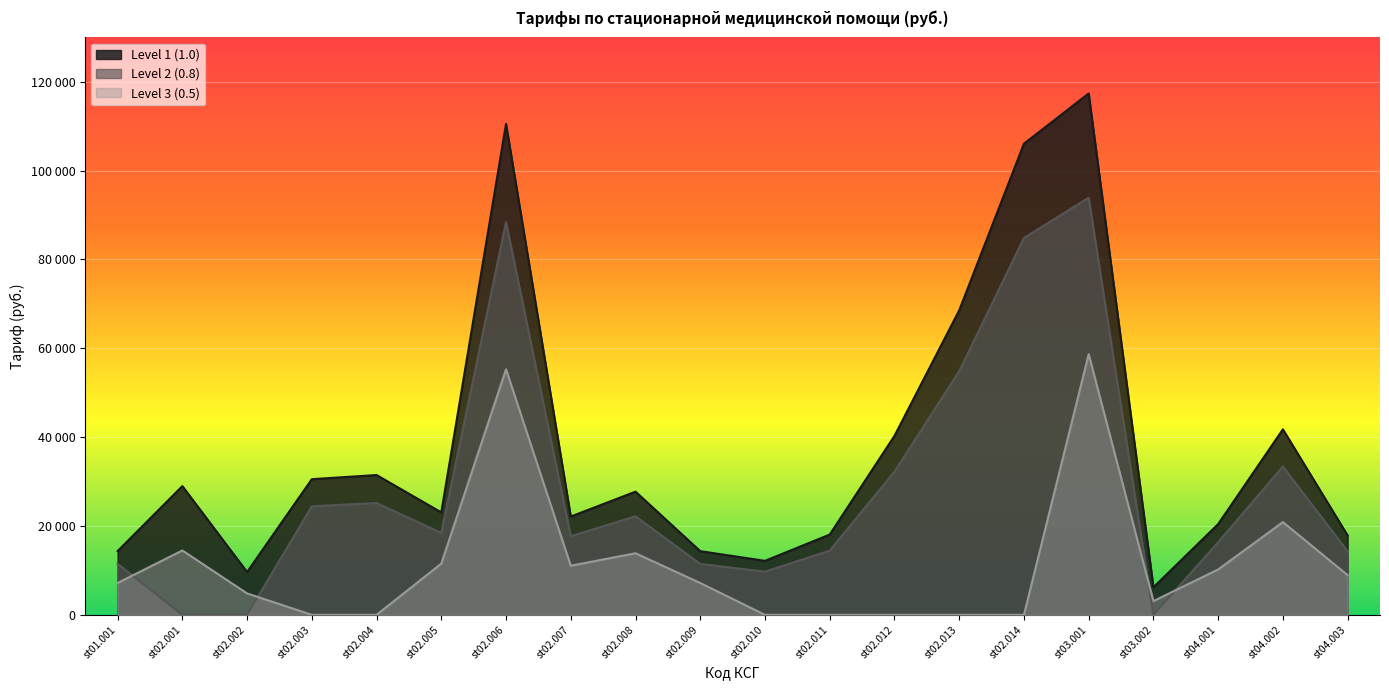

What is the sum of the Level 1 (1.0) values at st02.014 and st02.008?

133803.3